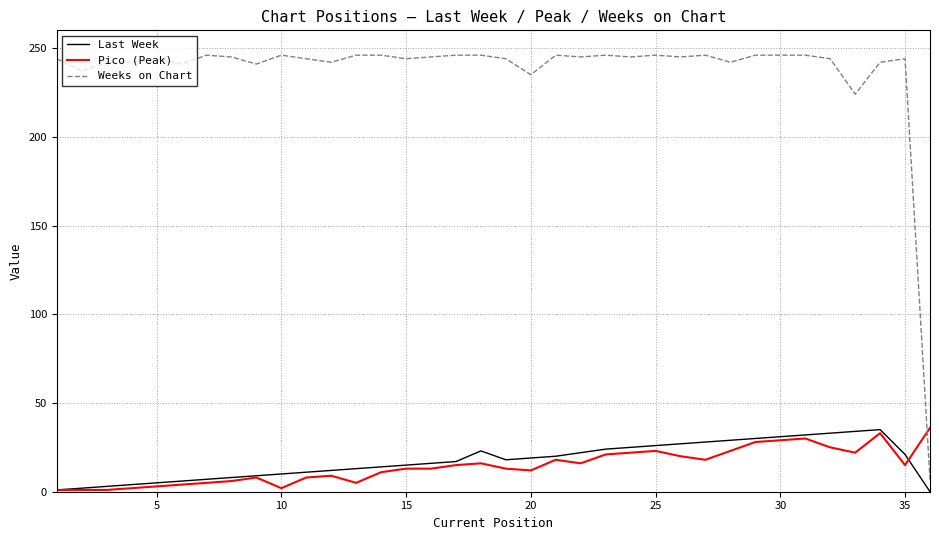

Which series has the largest range (max minus min)?

Weeks on Chart